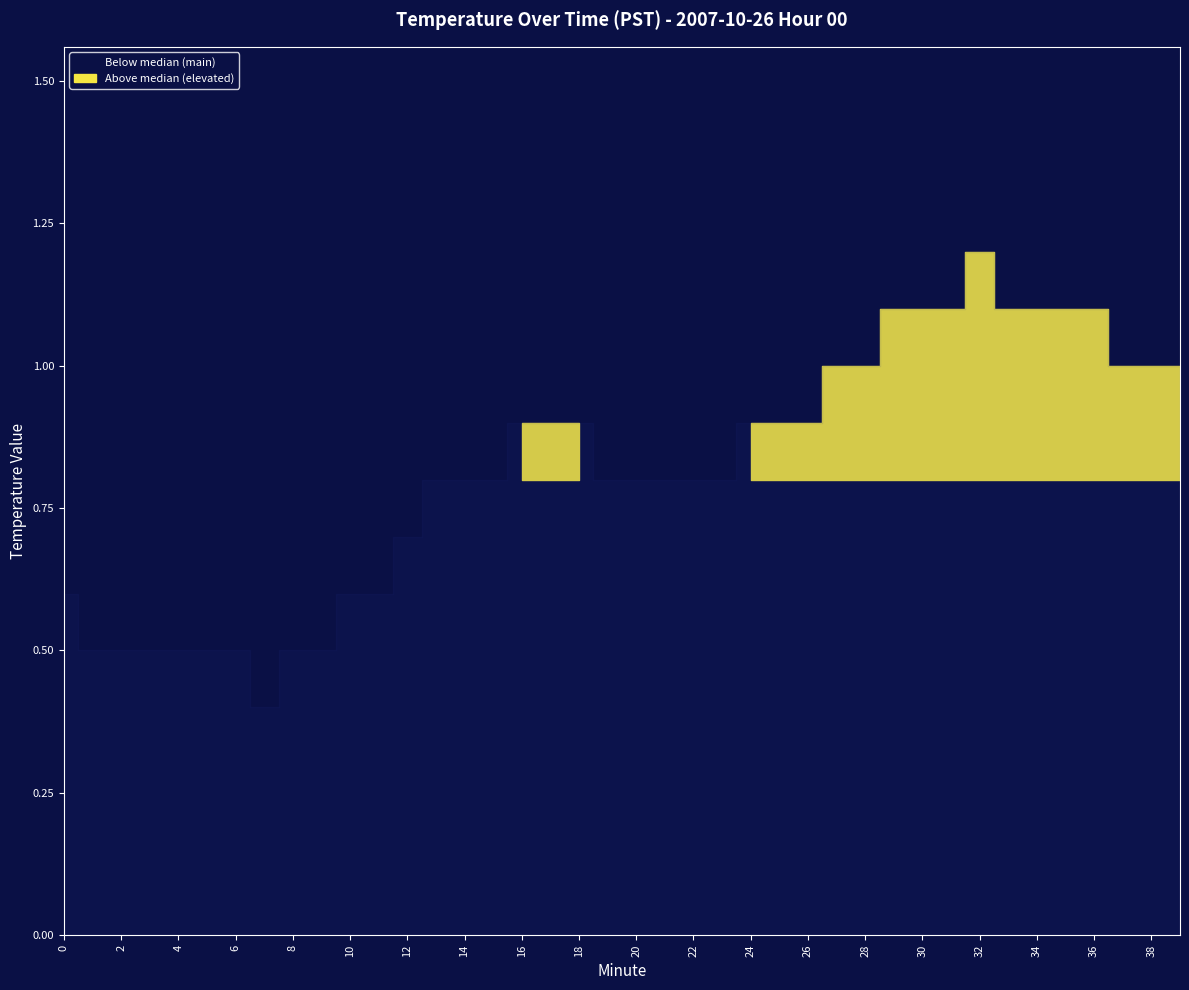

The value at 36 is 1.7. True or false?

False